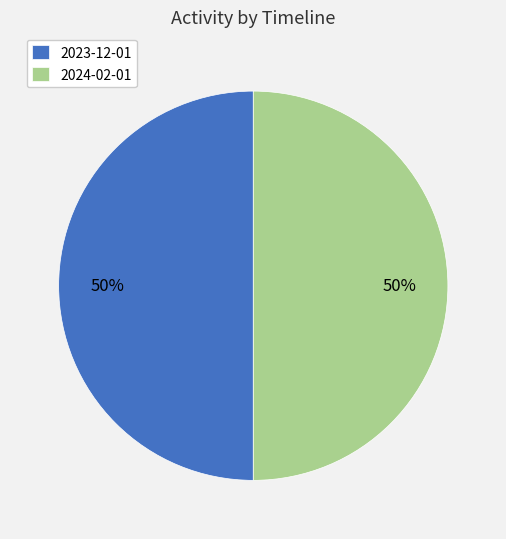

Combined, do 2024-02-01 and 2023-12-01 account for over 50%?

Yes